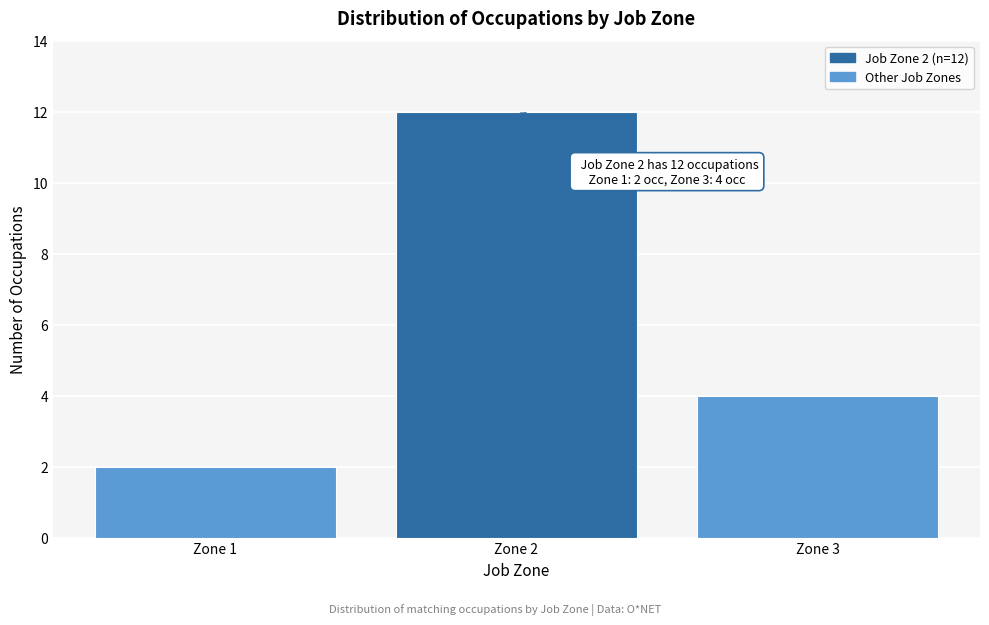

Reading left to right, what are all the values shown in this chart?

2	12	4